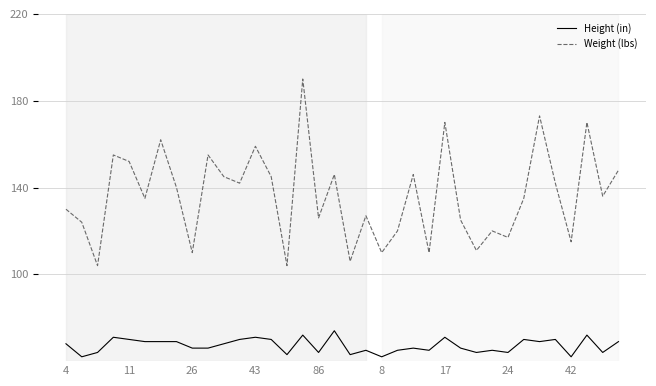

Reading left to right, list all the values displayed in this chart.

Height (in): 68	62	64	71	70	69	69	69	66	66	68	70	71	70	63	72	64	74	63	65	62	65	66	65	71	66	64	65	64	70	69	70	62	72	64	69
Weight (lbs): 130	124	104	155	152	135	162	140	110	155	145	142	159	145	104	190	126	146	106	127	110	120	146	110	170	125	111	120	117	135	173	142	115	170	136	148